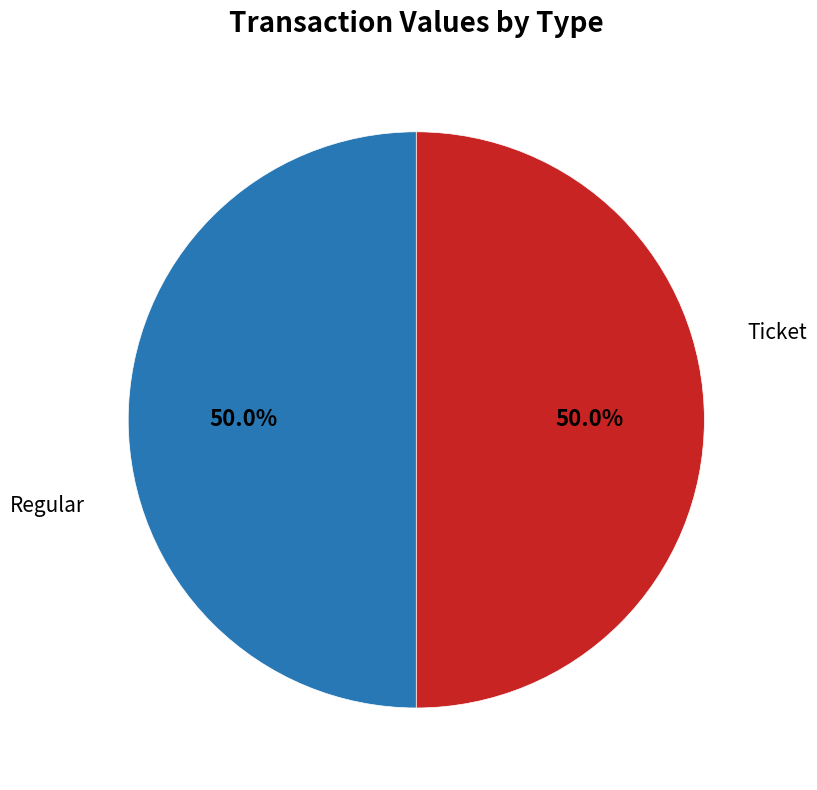

How many slices are in this pie chart?

2